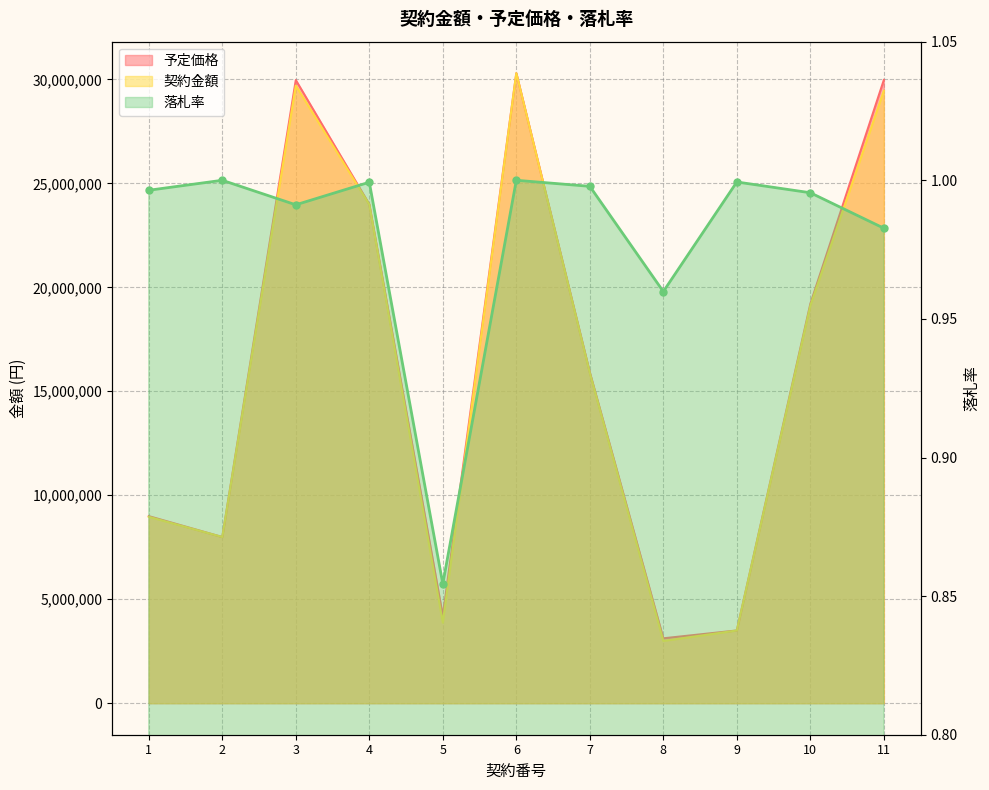

Read the 契約金額 value at 9.

3497040.0